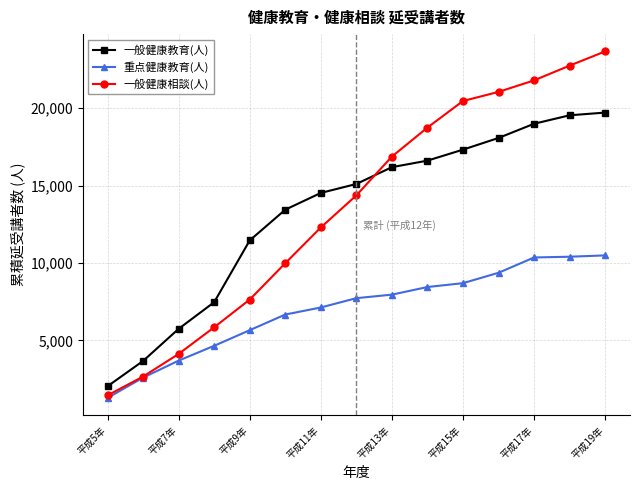

At how many categories does at least one series exceed 17772?

6